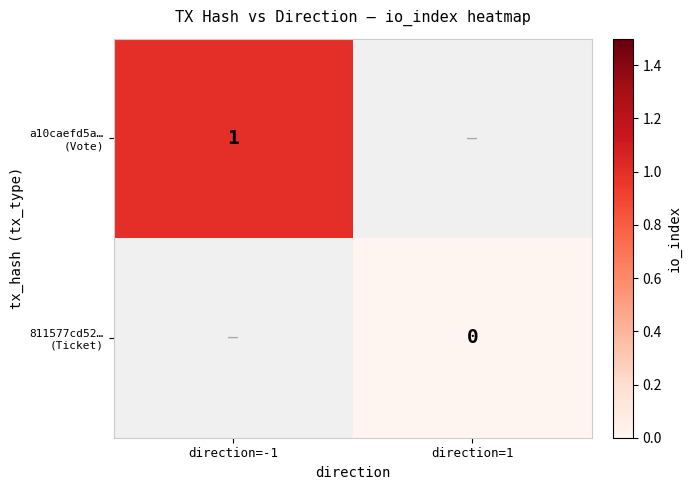

Between direction=-1 and direction=1, which series saw the biggest shift?

a10caefd5a… (Vote)